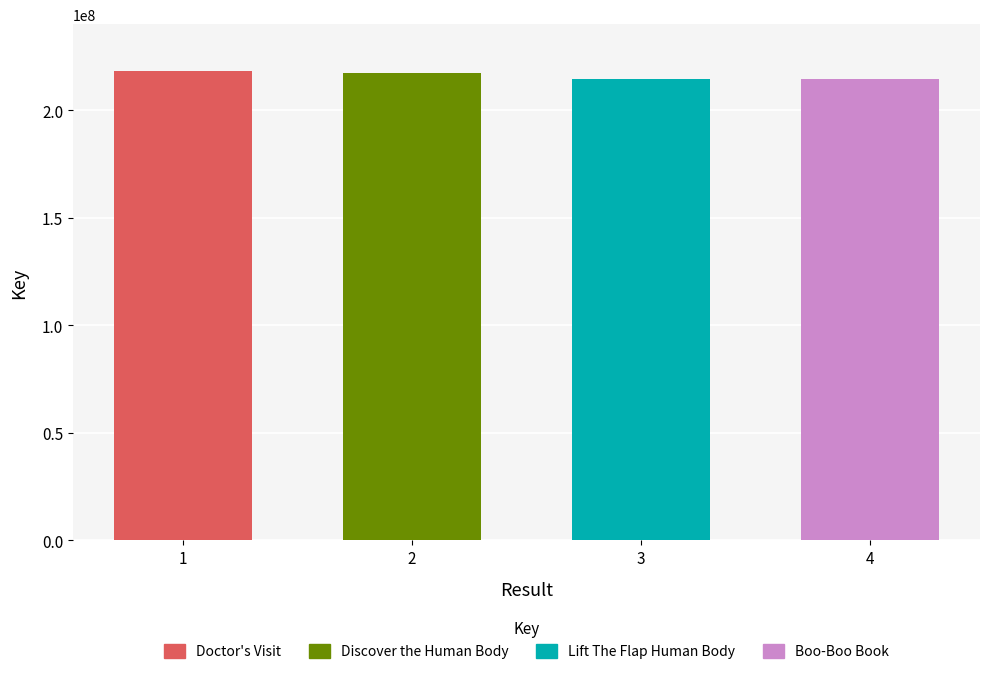

Reading right to left, list all the values displayed in this chart.

4=214439545	3=214620200	2=217459339	1=218168194